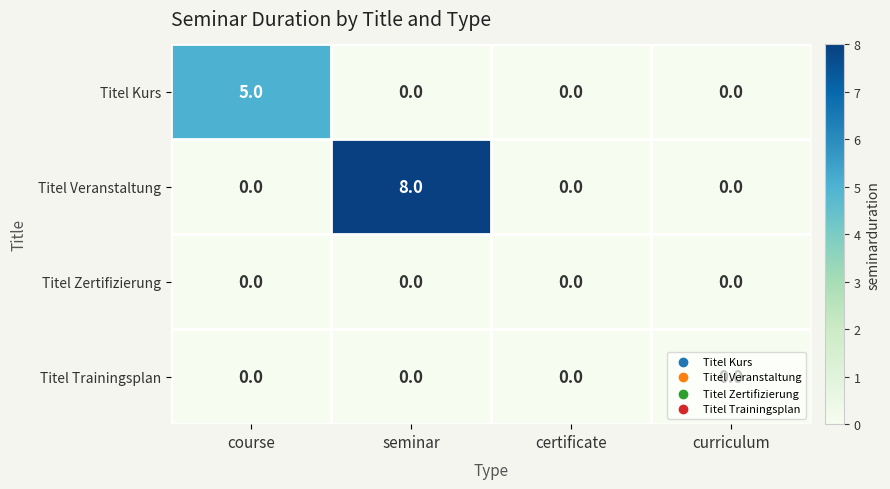

Count the Titel Kurs values in the range 0 to 5.

4